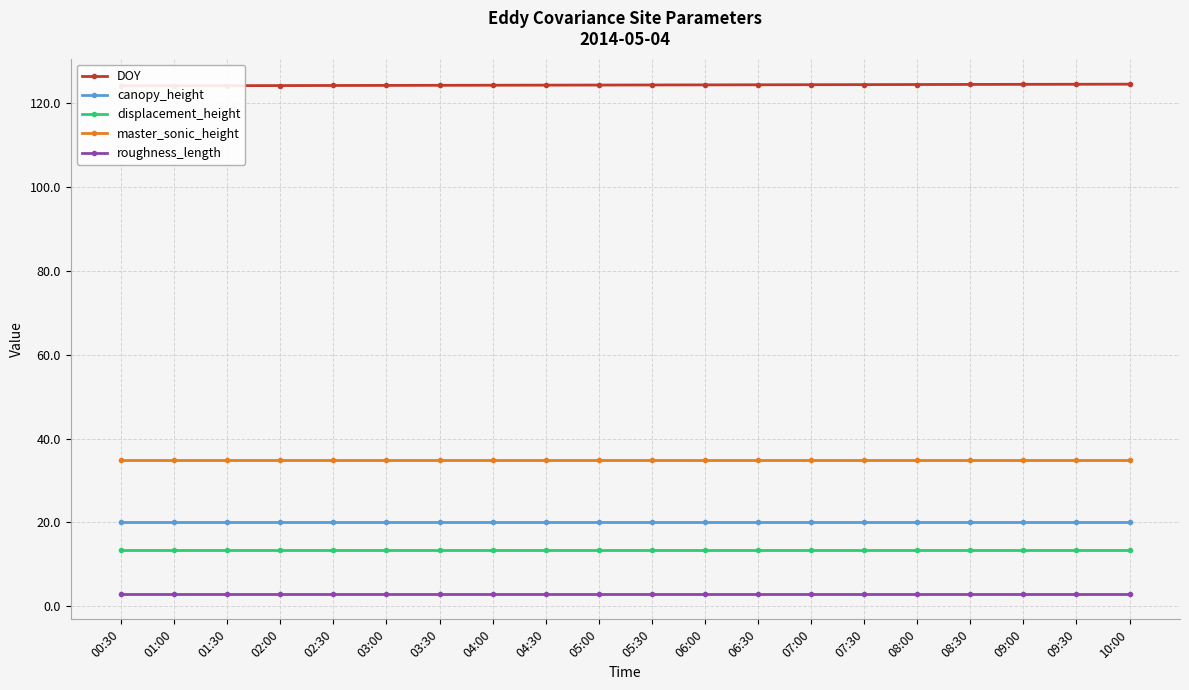

True or false: displacement_height has more than 1 interior local peaks.

False